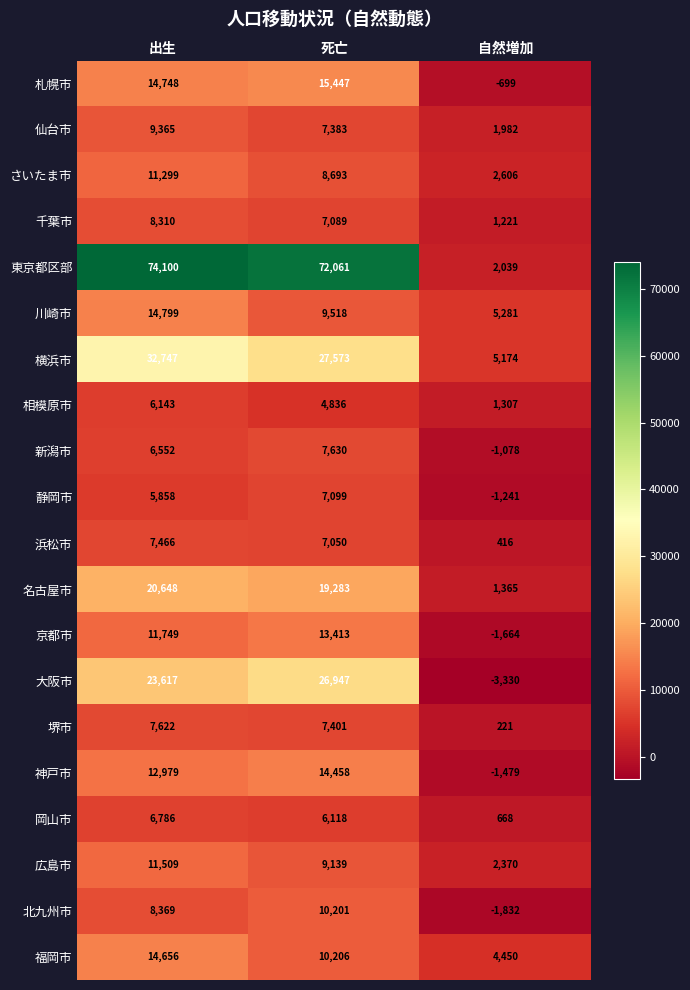

What is the highest value of the 岡山市 series?

6786